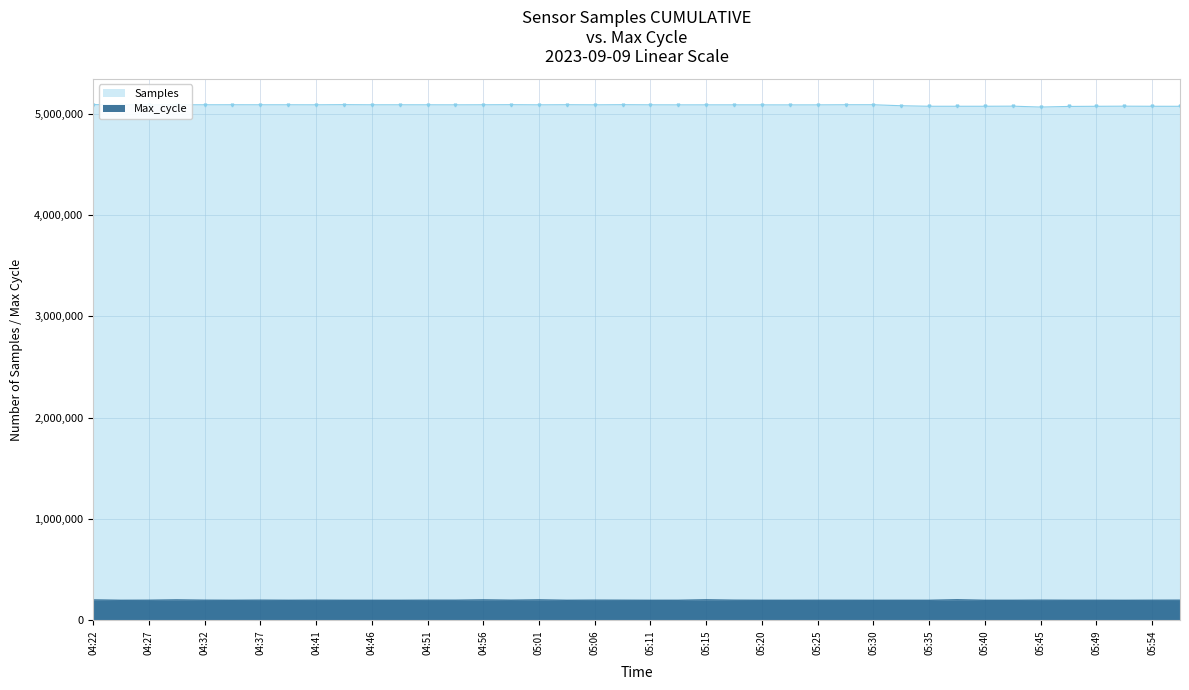

What is the approximate value of Max_cycle at 04:39?

199096.4